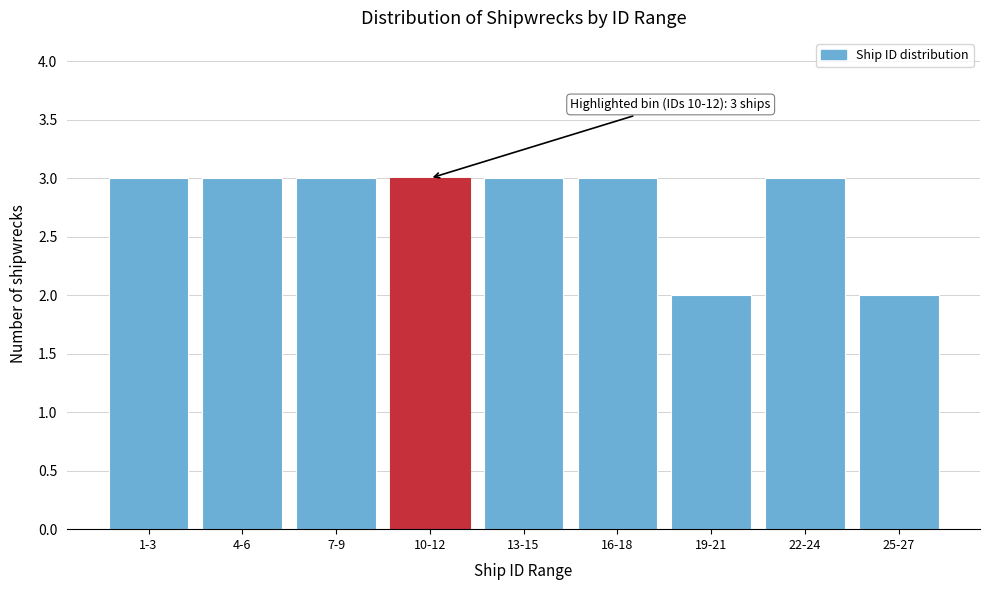

Reading right to left, transcribe all the data shown in this chart.

2	3	2	3	3	3	3	3	3